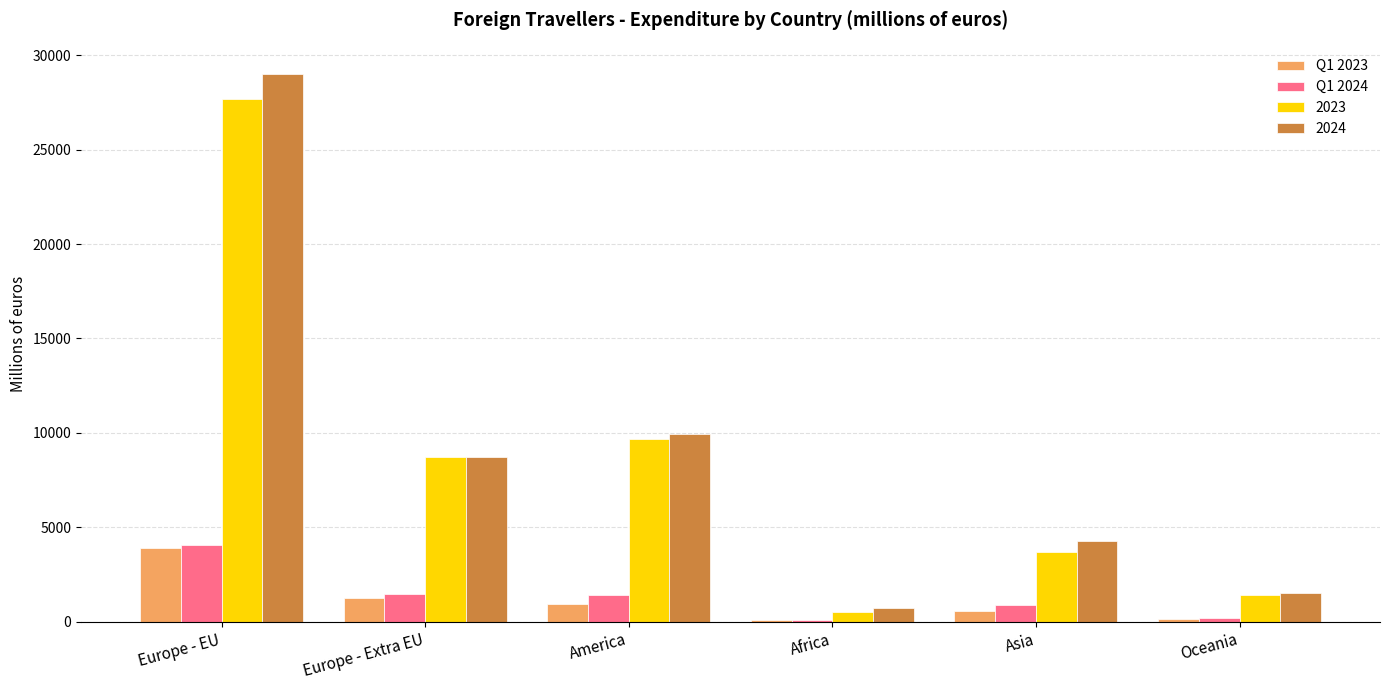

True or false: Q1 2024 has a value of 120.5 at Africa.

True